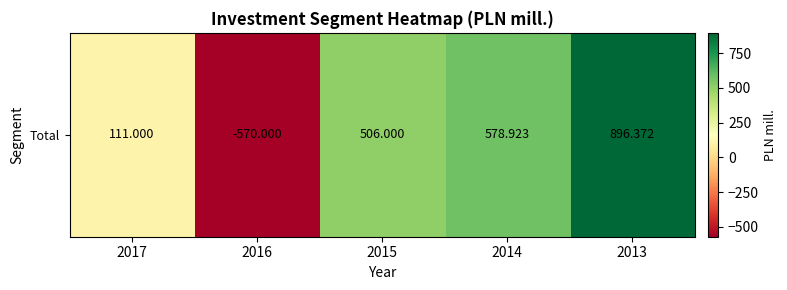

How many data points are above 506?

2